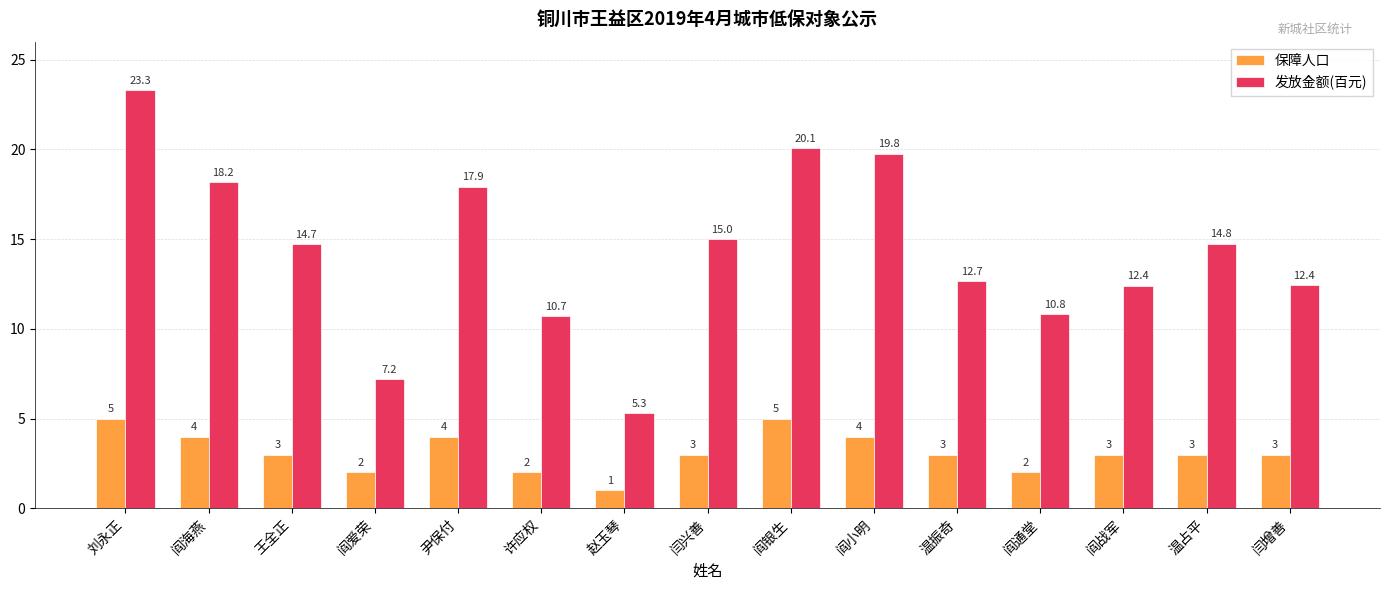

At how many categories does at least one series exceed 2?

15